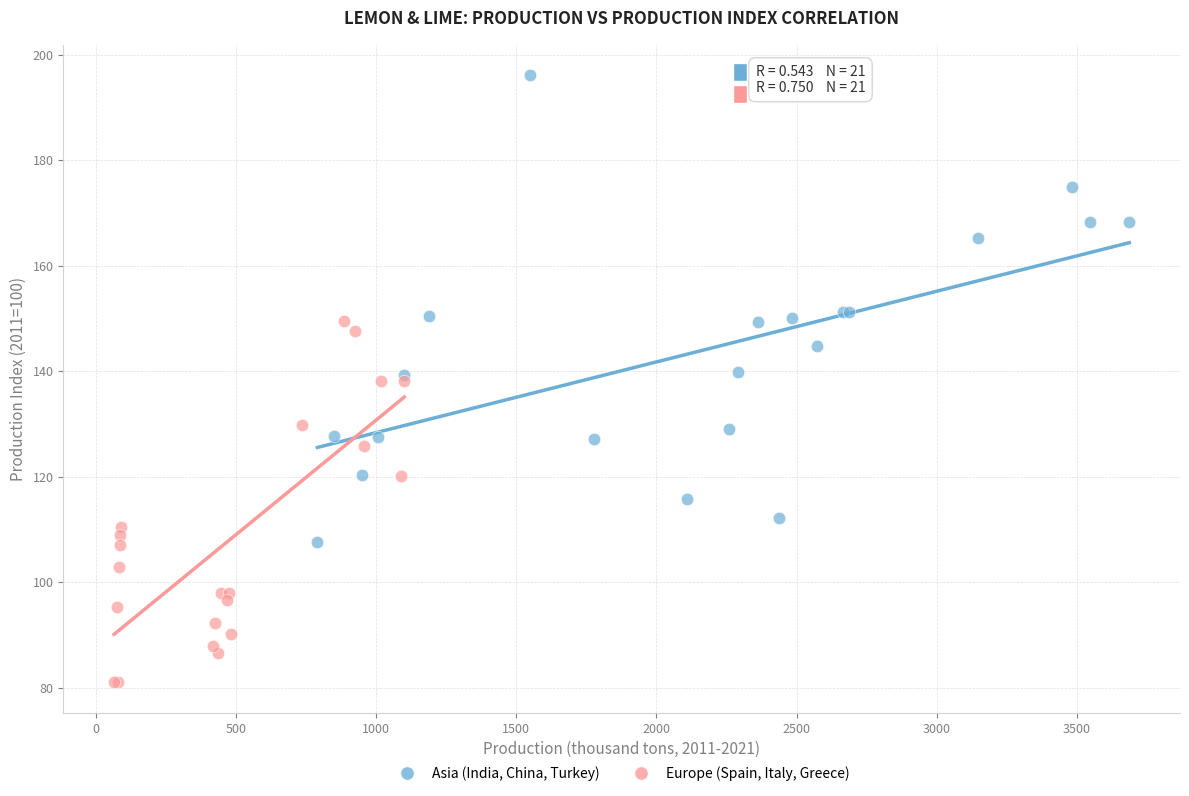

Which series has the widest spread of Y values?

Asia (India, China, Turkey)